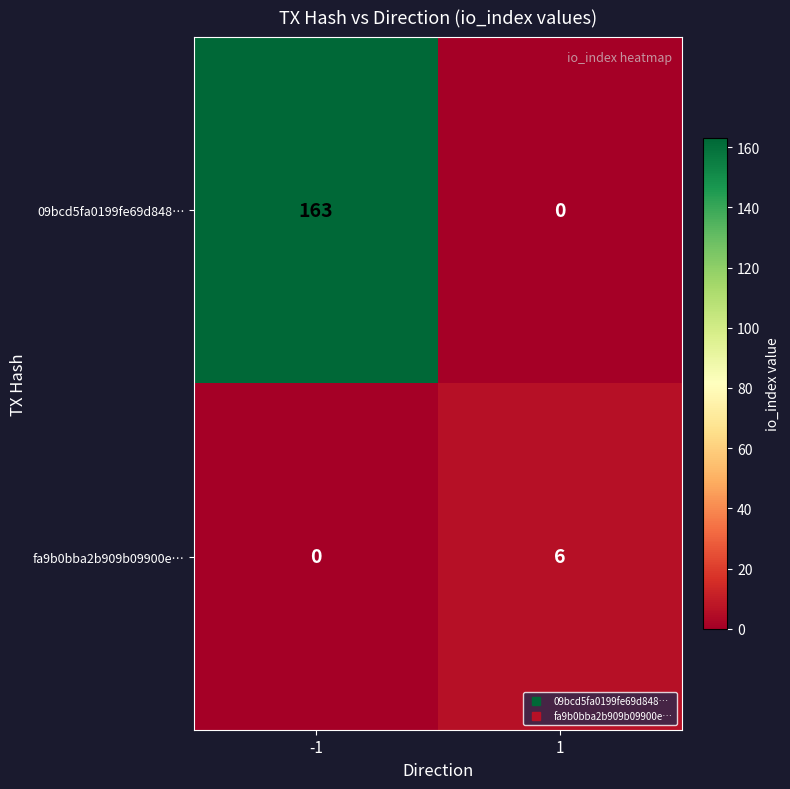

What is the greatest value displayed?

163